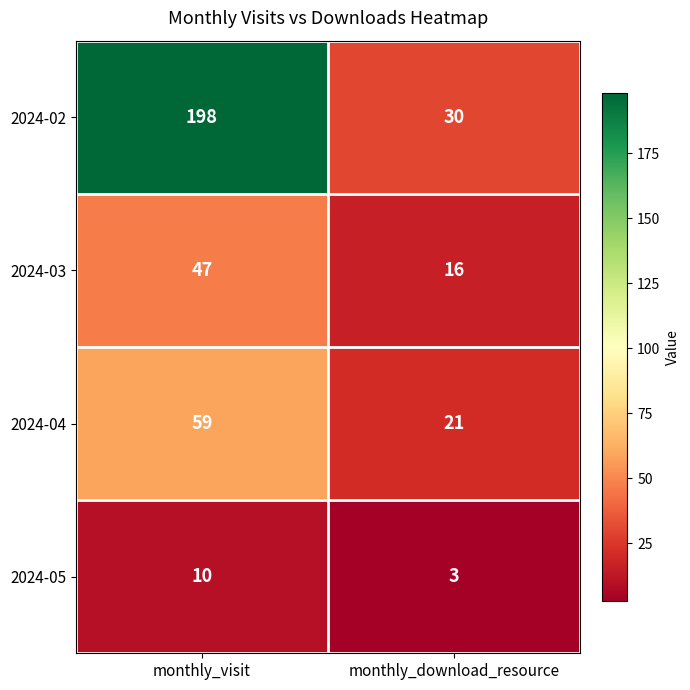

Is it true that 2024-05 equals 3 at monthly_download_resource?

True